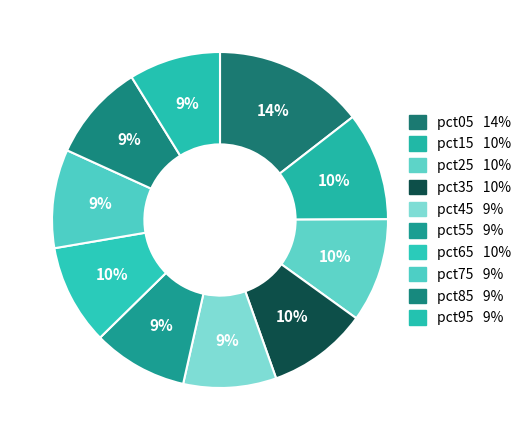

Count the number of slices in the pie.

10